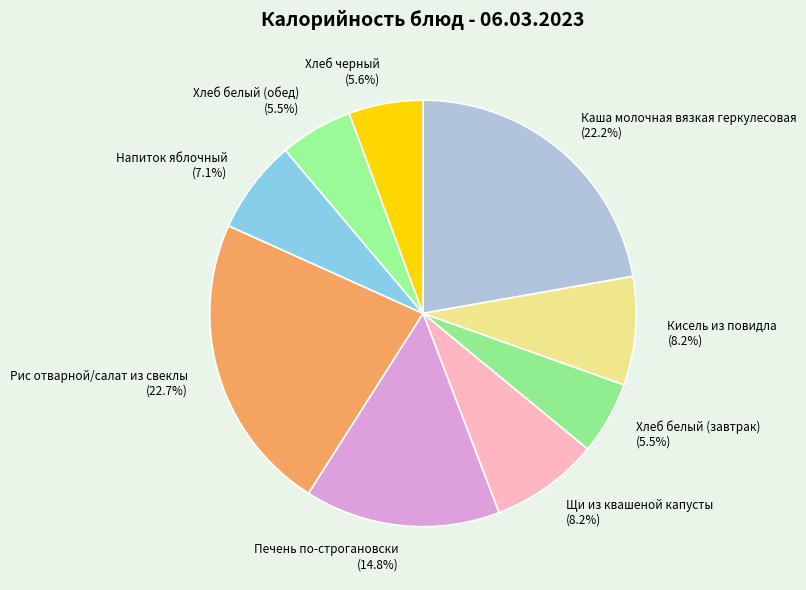

Is there any slice that represents more than half of the pie?

No